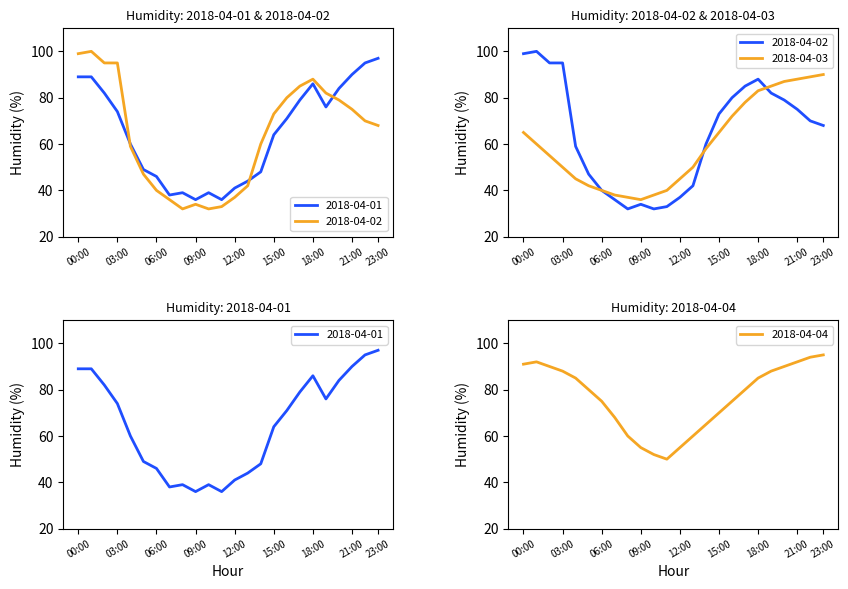

Where is 2018-04-01 nearest to the value 66?

15:00